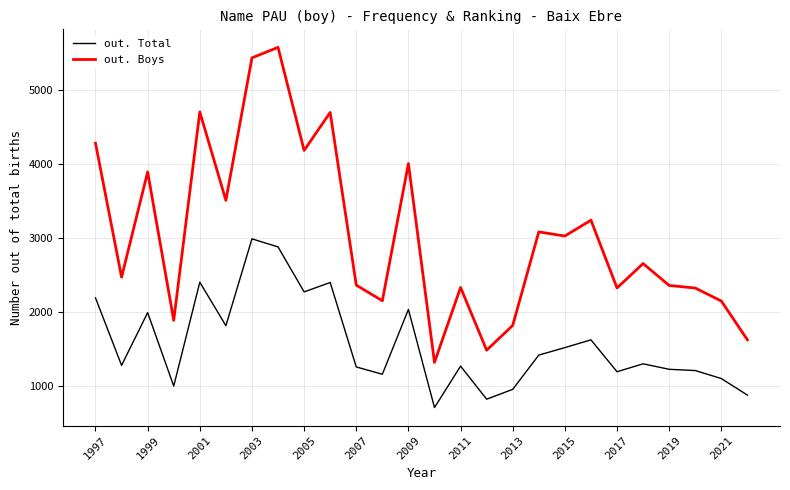

How many lines are shown in the chart?

2